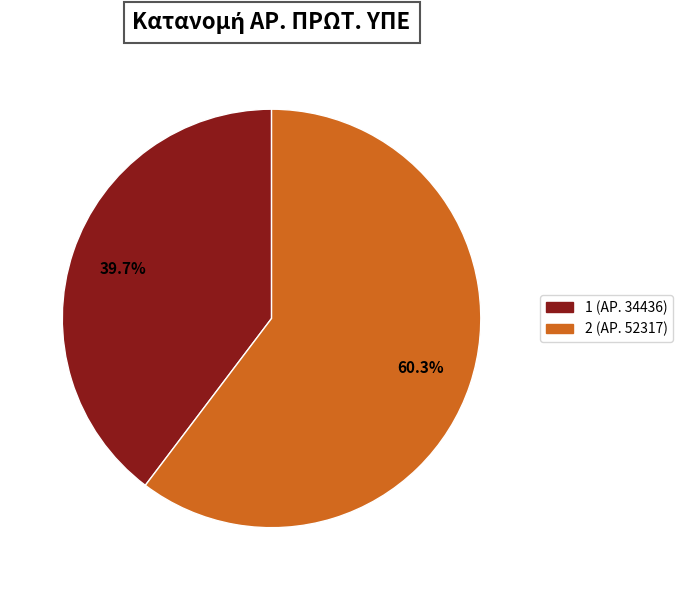

To the nearest percent, what is the difference between the 1 and 2 slice percentages?

21%